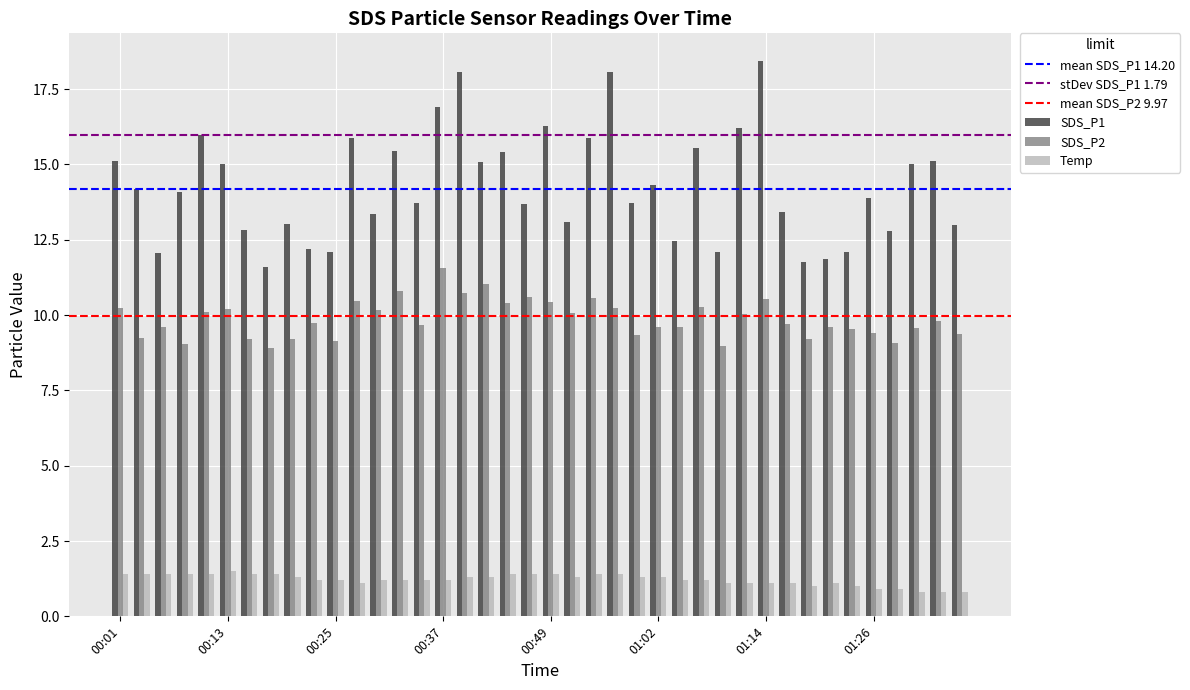

Which series has the widest spread of values?

SDS_P1